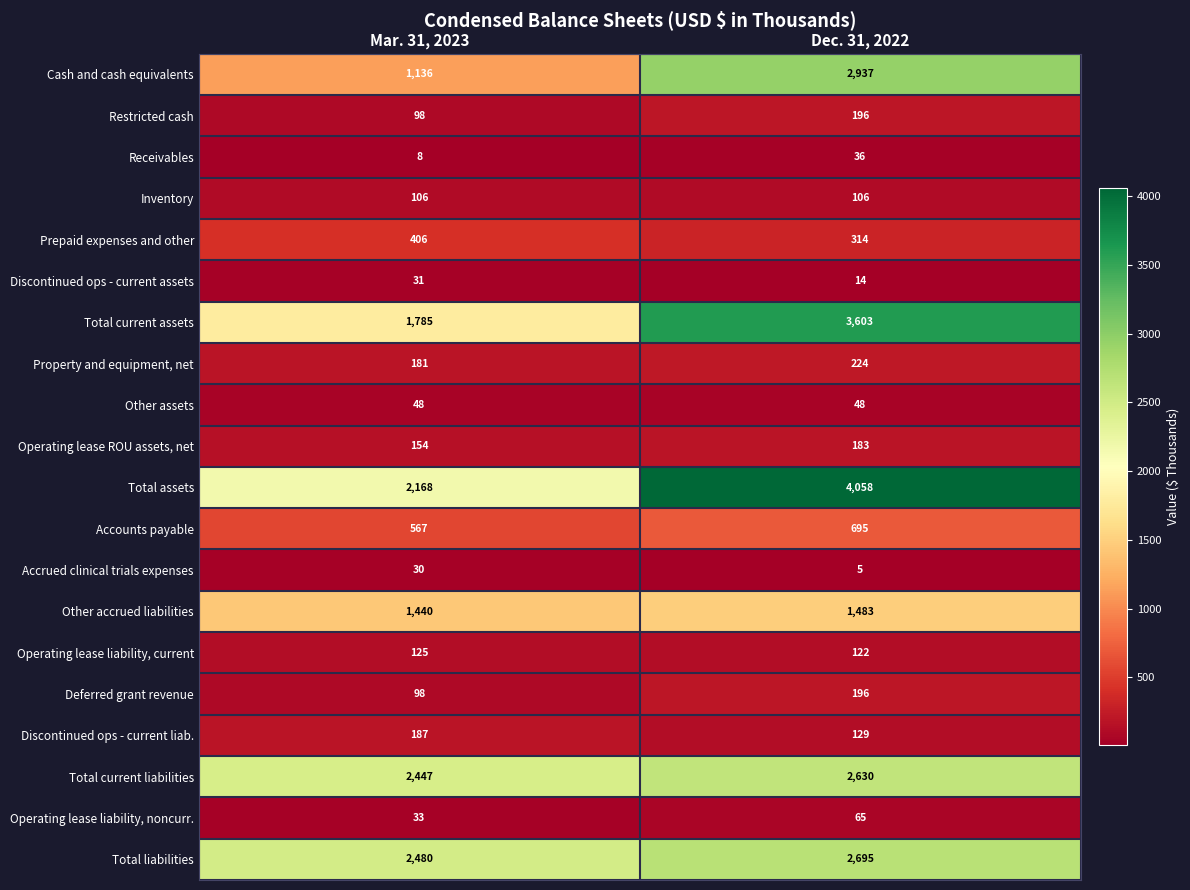

Where is Total assets nearest to the value 3113?

Mar. 31, 2023